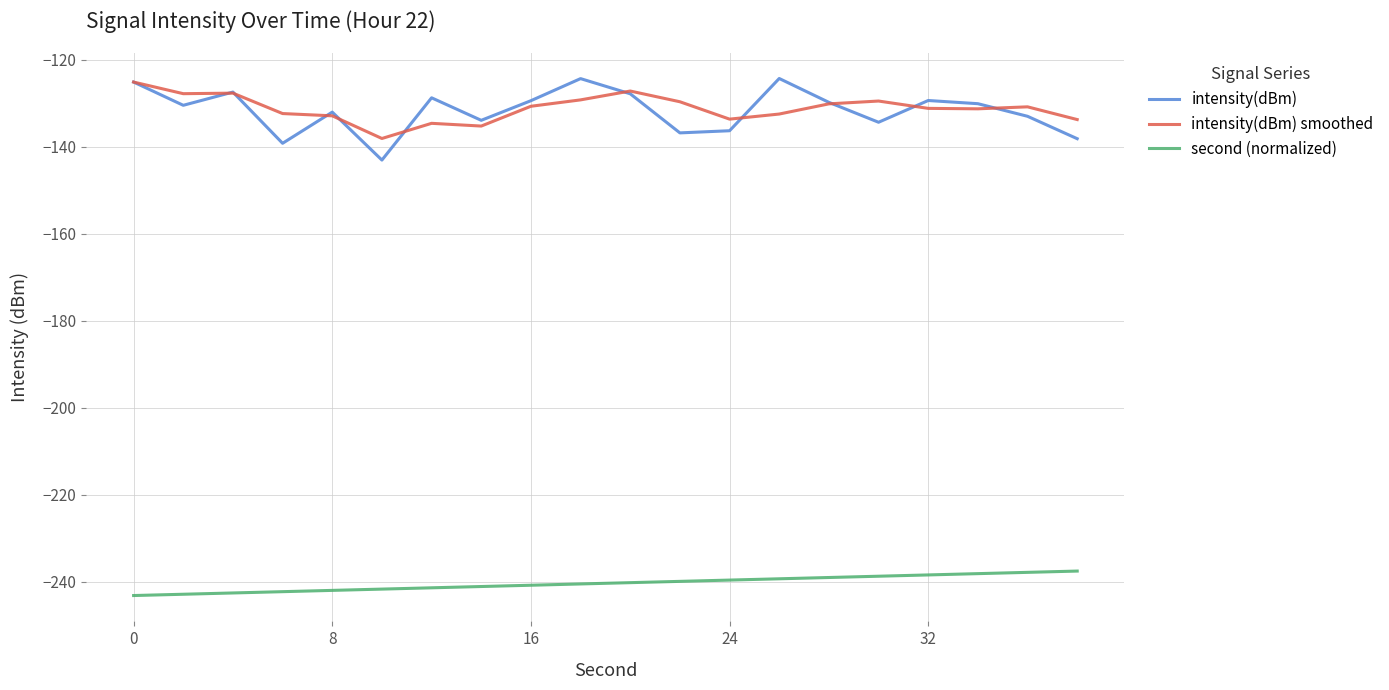

What is the lowest value of the intensity(dBm) series?

-143.0